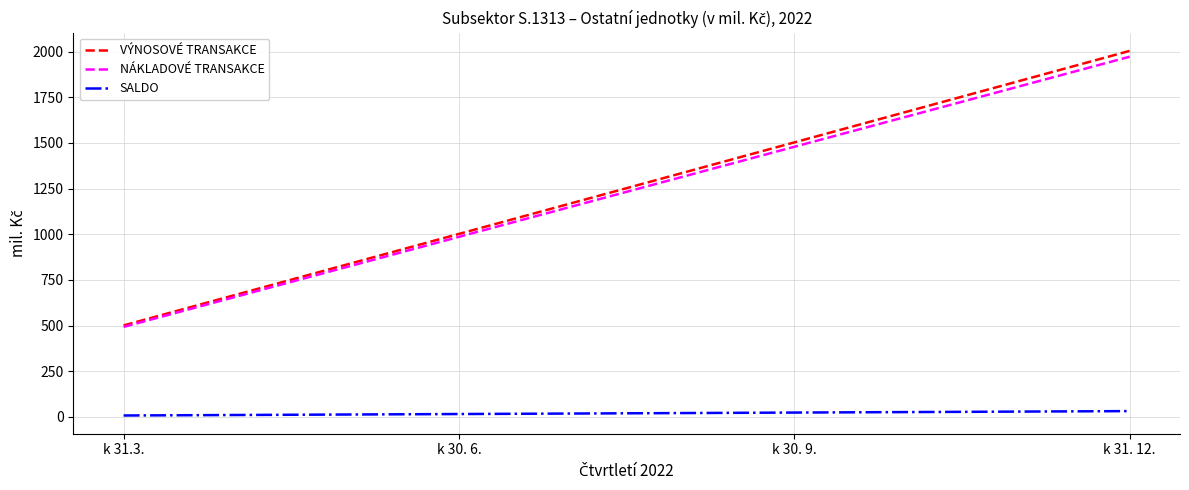

The value of NÁKLADOVÉ TRANSAKCE at k 31.3. is 493. True or false?

True